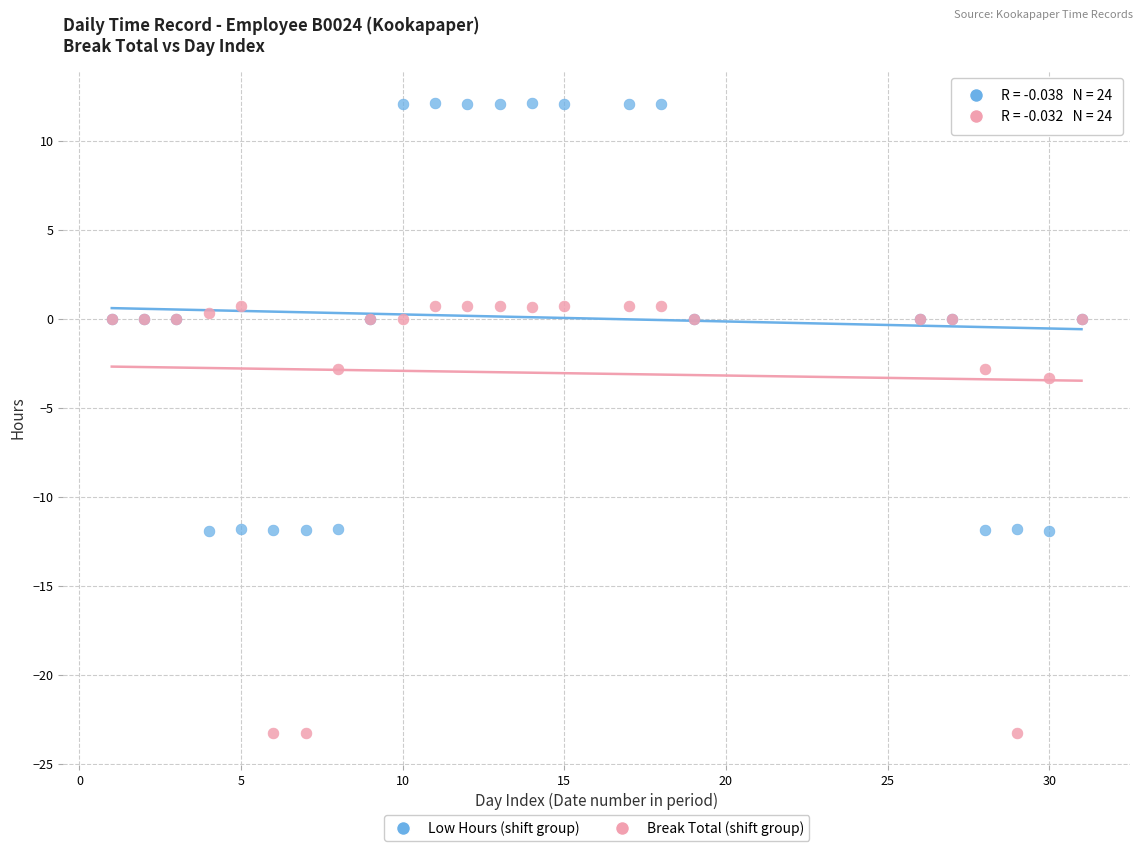

What are all the series names shown in the legend?

Low Hours (shift group), Break Total (shift group)